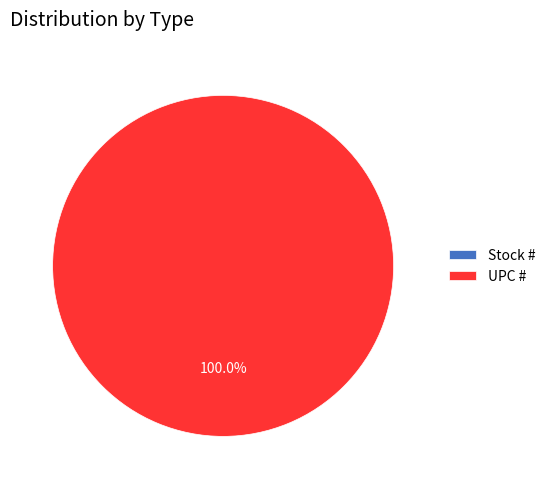

Rank the categories by value from lowest to highest.

Stock #, UPC #